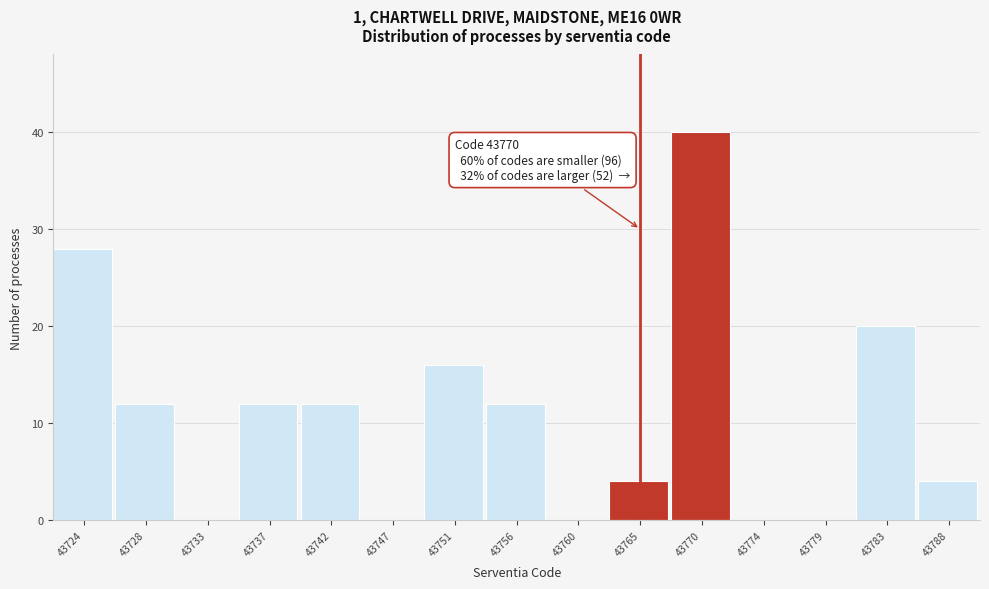

Reading left to right, extract all data points from this chart.

43724=28	43728=12	43733=0	43737=12	43742=12	43747=0	43751=16	43756=12	43760=0	43765=4	43770=40	43774=0	43779=0	43783=20	43788=4